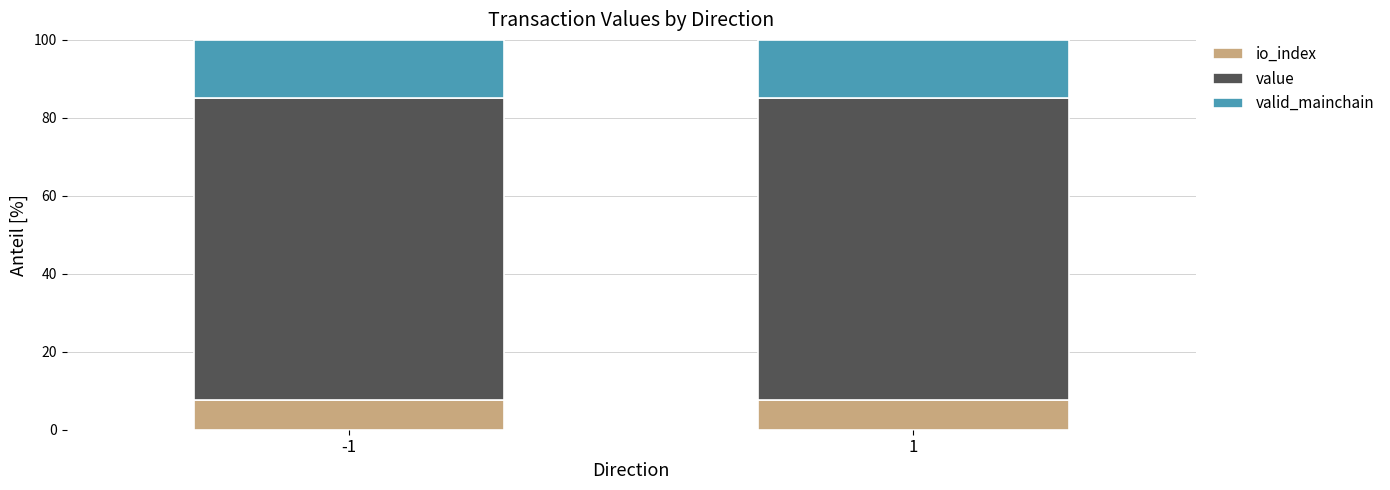

What is the total value across all series at -1?

100.0